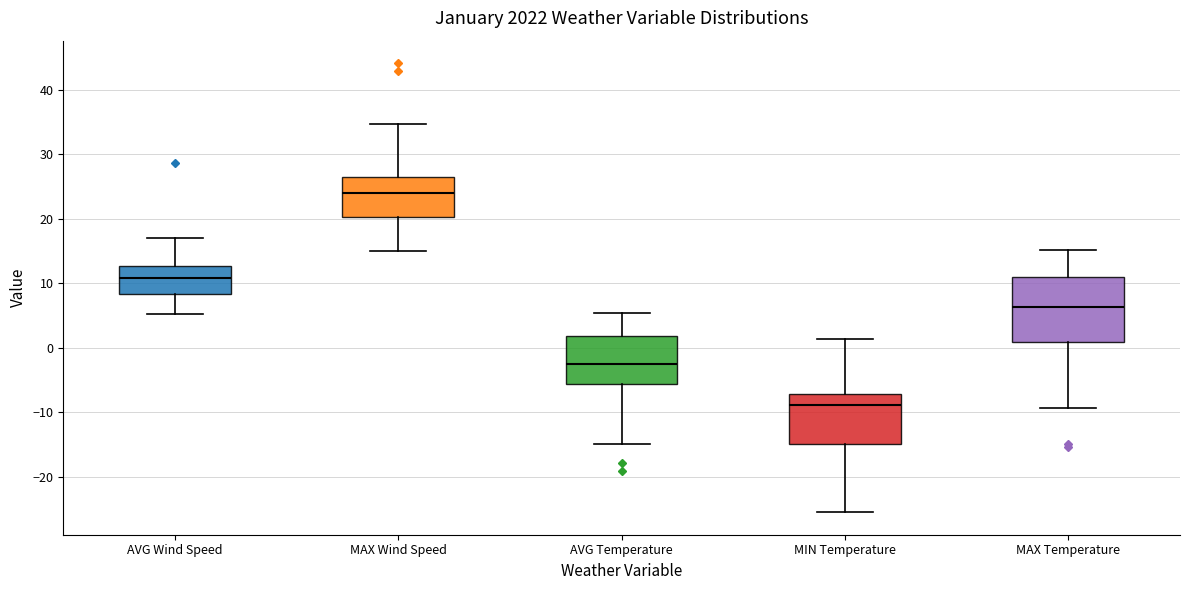

Which box's median line is the lowest?

MIN Temperature